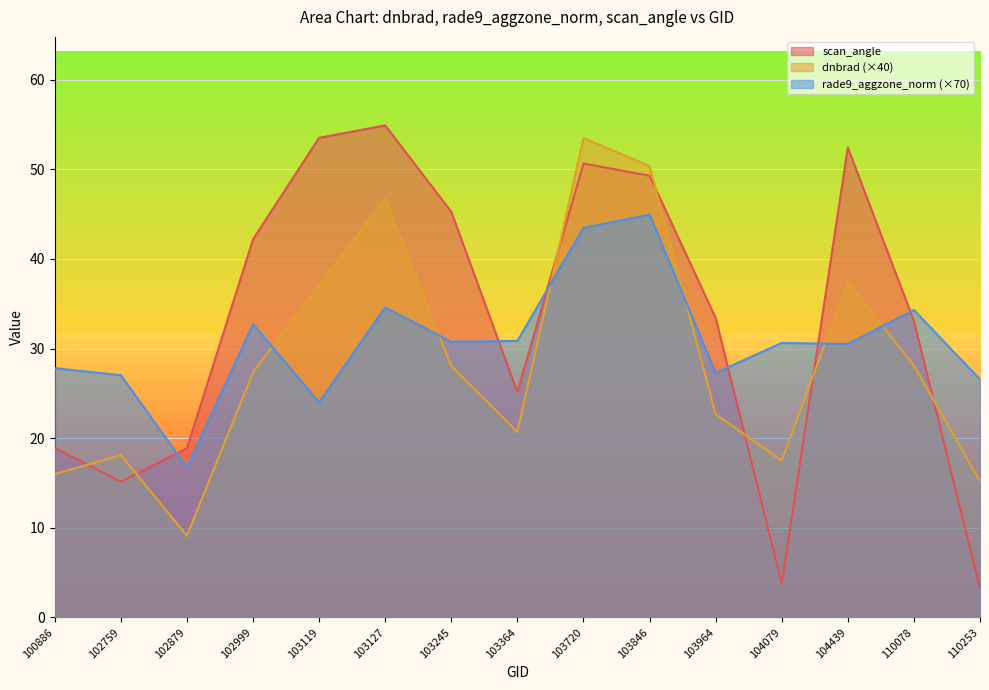

The value of rade9_aggzone_norm at 103364 is 45.4. True or false?

False